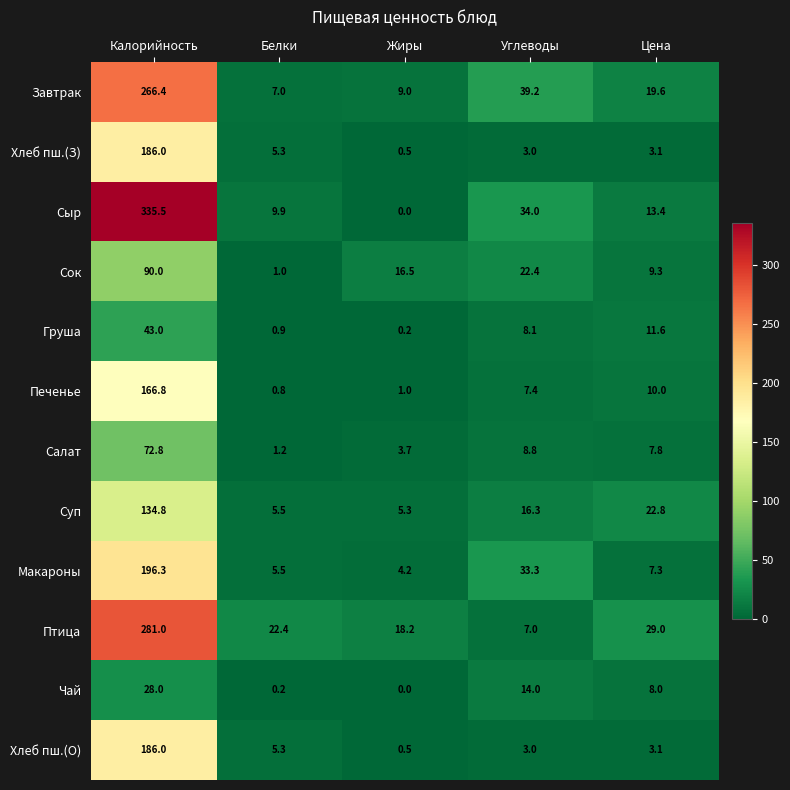

What is the difference between the maximum and minimum values in the Чай series?

28.0